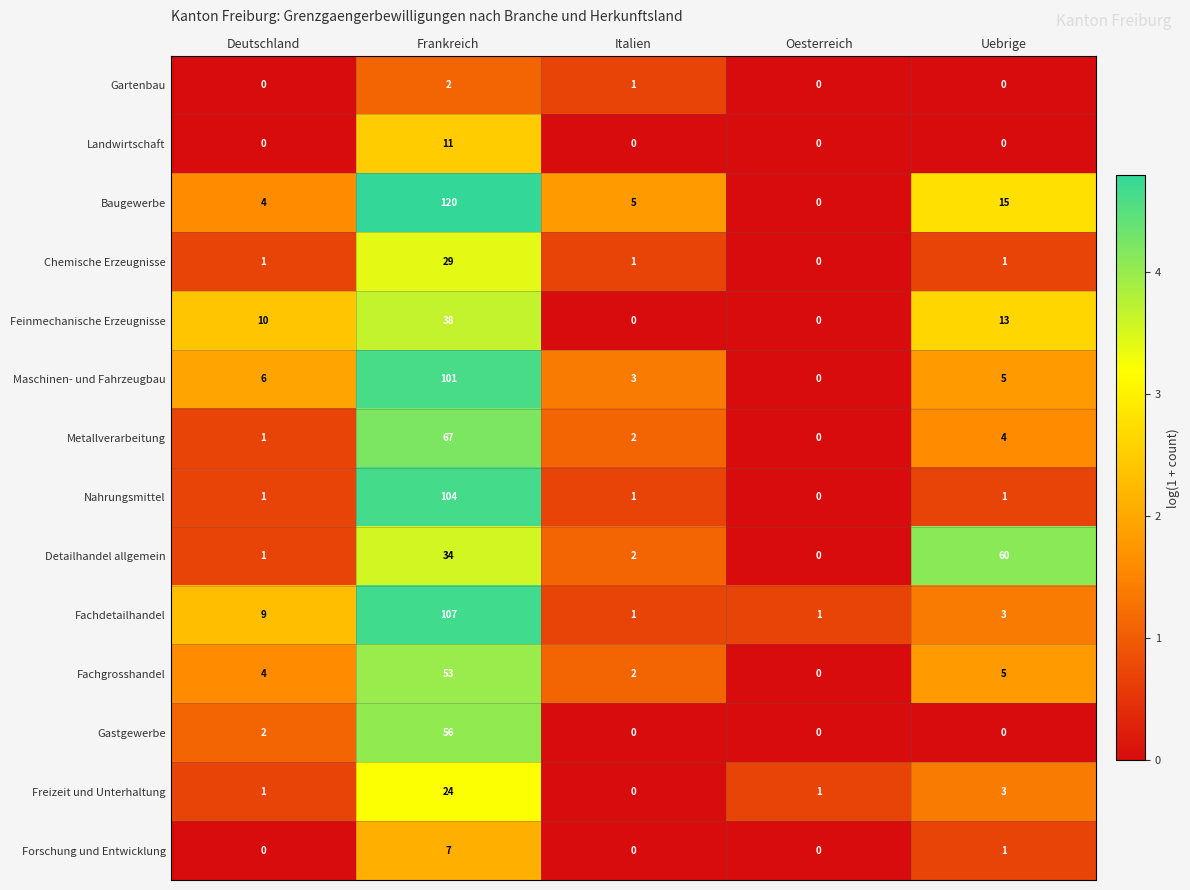

Which series has the largest total across all categories?

Baugewerbe